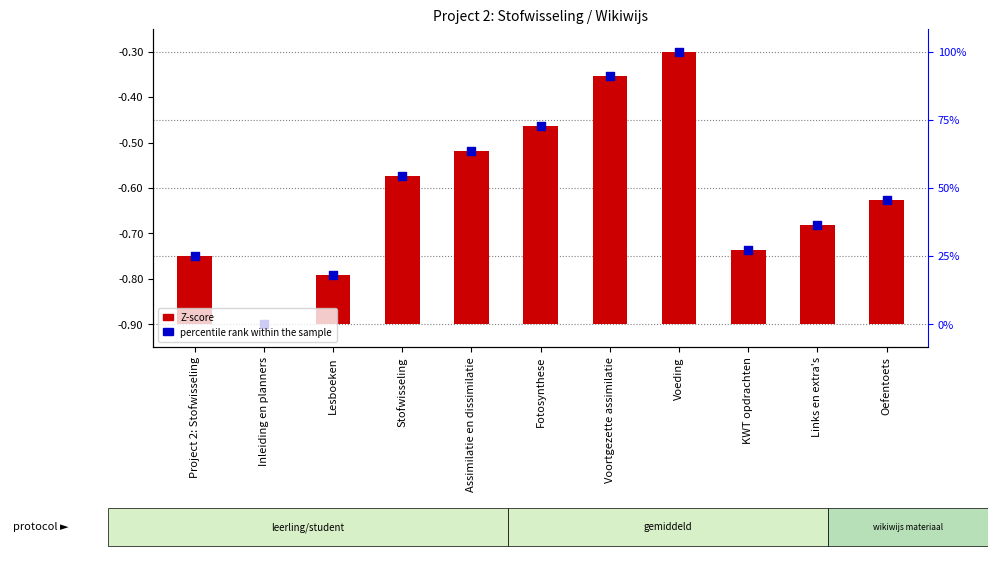

At which category is the sum across all series the highest?

Voeding